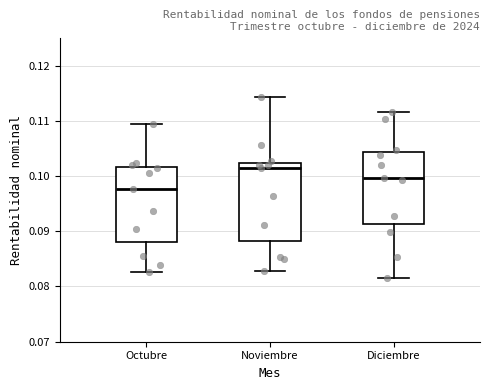

Reading left to right, transcribe this box plot: for each box, give where its median line is, the range the box spans, and where its two whiskers end, as read against the y-axis. The values are not printed on the chart, so give them approximately, as read against the axis.

Octubre: median 0.098, box 0.088 to 0.102, whiskers 0.083 to 0.109
Noviembre: median 0.101, box 0.088 to 0.102, whiskers 0.083 to 0.114
Diciembre: median 0.100, box 0.091 to 0.104, whiskers 0.081 to 0.112